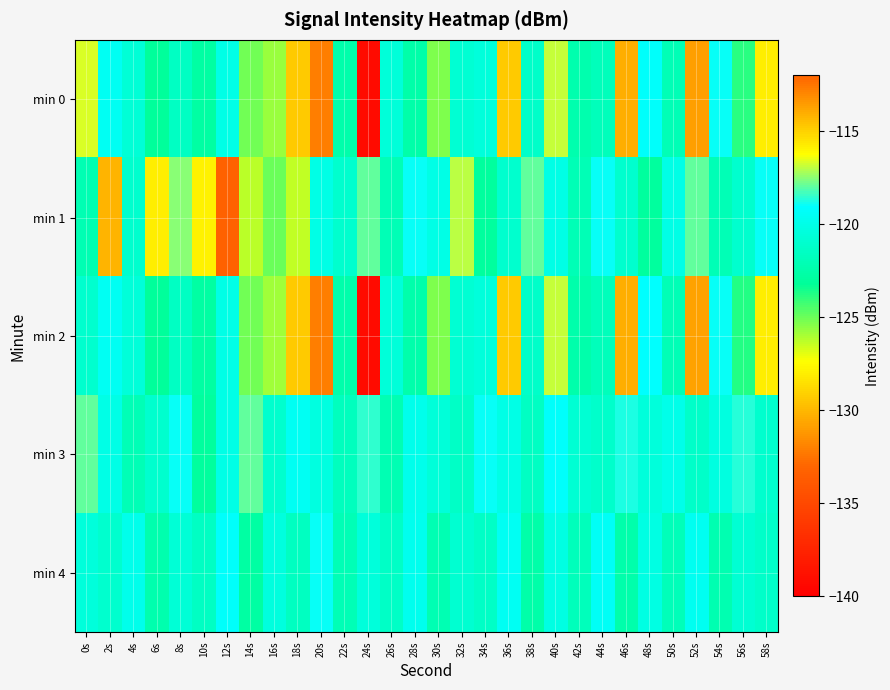

Reading left to right, what are all the values shown in this chart?

min 0: 0s=-116.7	2s=-119.5	4s=-120.6	6s=-123.1	8s=-121.5	10s=-122.8	12s=-120.0	14s=-125.1	16s=-125.8	18s=-114.8	20s=-112.7	22s=-122.5	24s=-139.2	26s=-120.6	28s=-122.5	30s=-125.3	32s=-120.8	34s=-120.5	36s=-114.8	38s=-121.2	40s=-116.9	42s=-122.4	44s=-121.8	46s=-130.3	48s=-119.1	50s=-122.0	52s=-130.8	54s=-118.9	56s=-123.8	58s=-115.8
min 1: 0s=-122.1	2s=-130.2	4s=-121.0	6s=-115.7	8s=-117.5	10s=-115.9	12s=-133.3	14s=-126.3	16s=-125.0	18s=-126.3	20s=-120.0	22s=-121.0	24s=-118.0	26s=-122.0	28s=-119.0	30s=-120.0	32s=-117.0	34s=-123.0	36s=-121.0	38s=-118.0	40s=-120.0	42s=-122.0	44s=-119.0	46s=-121.0	48s=-123.0	50s=-120.0	52s=-118.0	54s=-122.0	56s=-121.0	58s=-119.0
min 2: 0s=-121.0	2s=-119.5	4s=-120.6	6s=-123.1	8s=-121.5	10s=-122.8	12s=-120.0	14s=-125.1	16s=-125.8	18s=-114.8	20s=-112.7	22s=-122.5	24s=-139.2	26s=-120.6	28s=-122.5	30s=-125.3	32s=-120.8	34s=-120.5	36s=-114.8	38s=-121.2	40s=-116.9	42s=-122.4	44s=-121.8	46s=-130.3	48s=-119.1	50s=-122.0	52s=-130.8	54s=-118.9	56s=-123.8	58s=-115.8
min 3: 0s=-118.0	2s=-120.0	4s=-122.0	6s=-121.0	8s=-119.0	10s=-123.0	12s=-120.0	14s=-118.0	16s=-121.0	18s=-119.5	20s=-120.3	22s=-121.7	24s=-118.5	26s=-122.1	28s=-119.8	30s=-120.6	32s=-121.3	34s=-118.9	36s=-120.0	38s=-121.5	40s=-119.2	42s=-120.8	44s=-121.1	46s=-118.7	48s=-120.5	50s=-119.9	52s=-121.2	54s=-120.3	56s=-118.6	58s=-121.0
min 4: 0s=-120.5	2s=-121.0	4s=-119.8	6s=-122.3	8s=-120.7	10s=-121.5	12s=-119.2	14s=-122.8	16s=-120.4	18s=-121.6	20s=-119.0	22s=-122.0	24s=-120.5	26s=-121.3	28s=-119.7	30s=-122.1	32s=-120.9	34s=-121.4	36s=-119.5	38s=-122.6	40s=-120.2	42s=-121.8	44s=-119.4	46s=-122.4	48s=-120.1	50s=-121.9	52s=-119.6	54s=-122.2	56s=-120.8	58s=-121.2